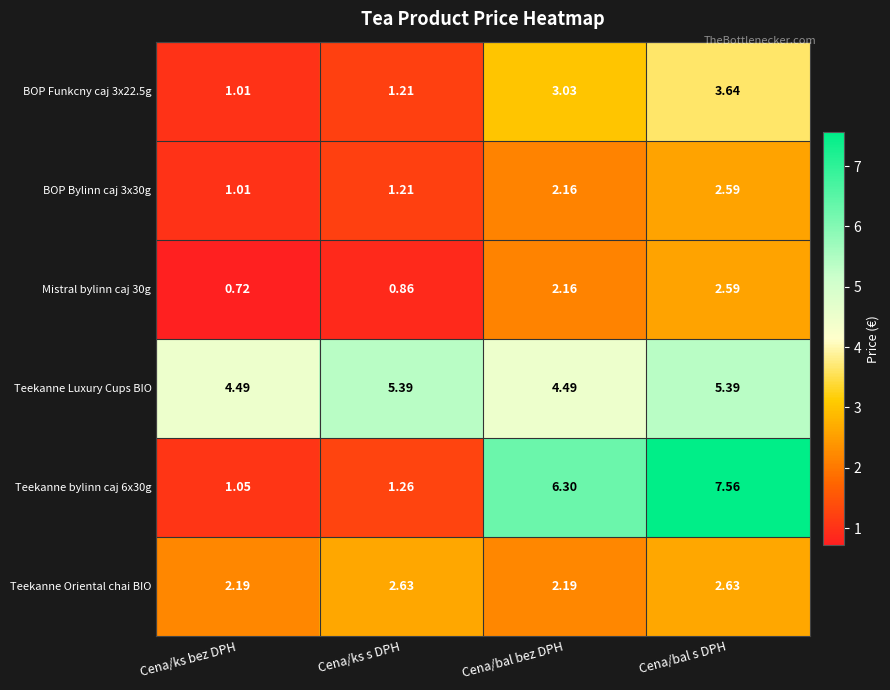

List the labels in order of Teekanne bylinn caj 6x30g value, smallest first.

Cena/ks bez DPH, Cena/ks s DPH, Cena/bal bez DPH, Cena/bal s DPH